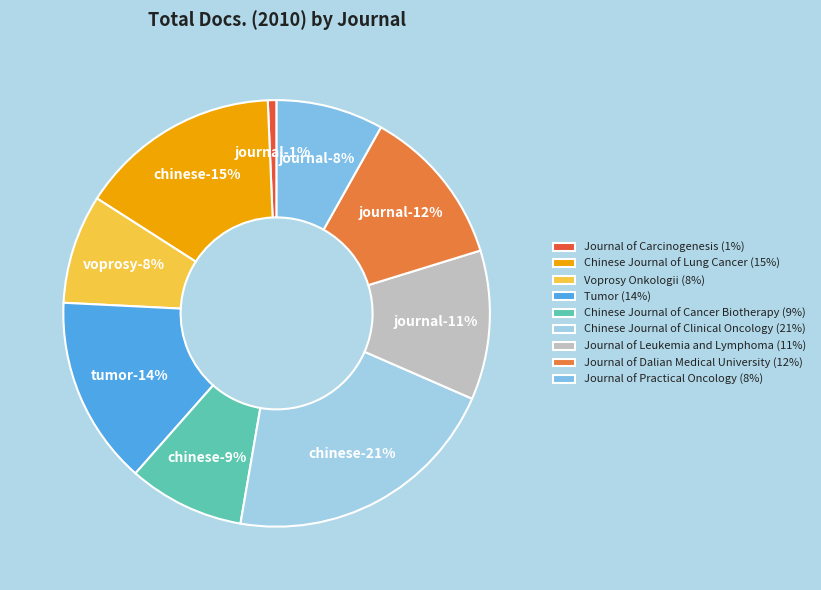

Count the number of slices in the pie.

9